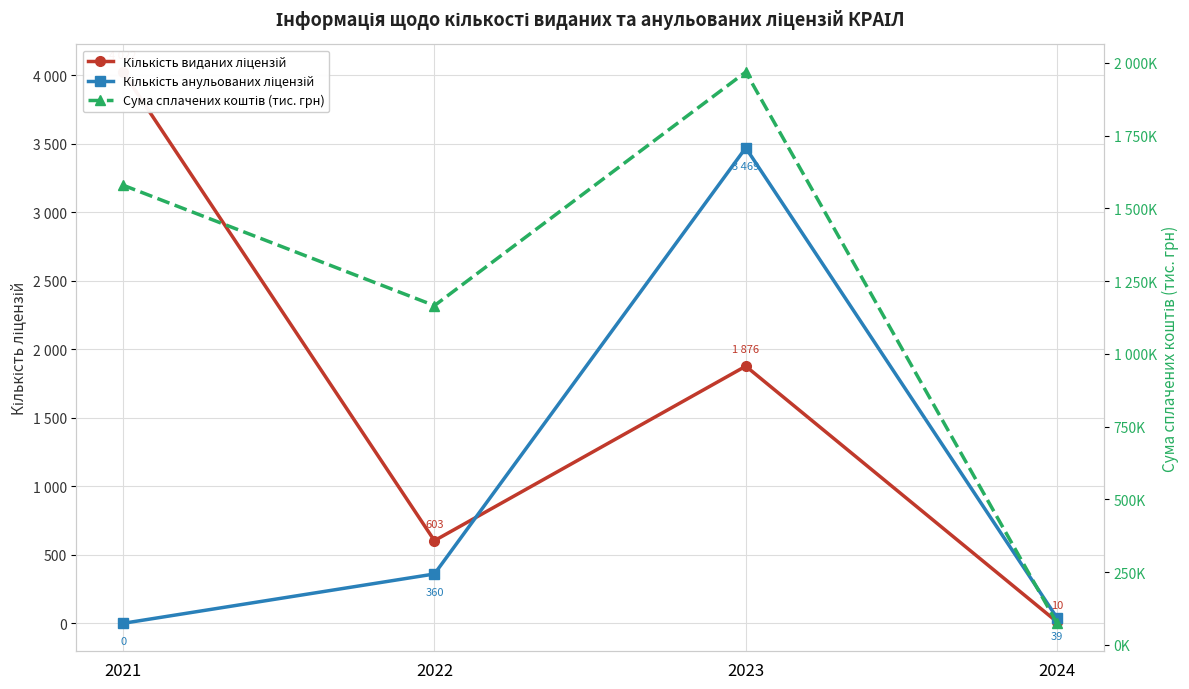

What is the spread (max minus min) of values at 2024?

74190.8